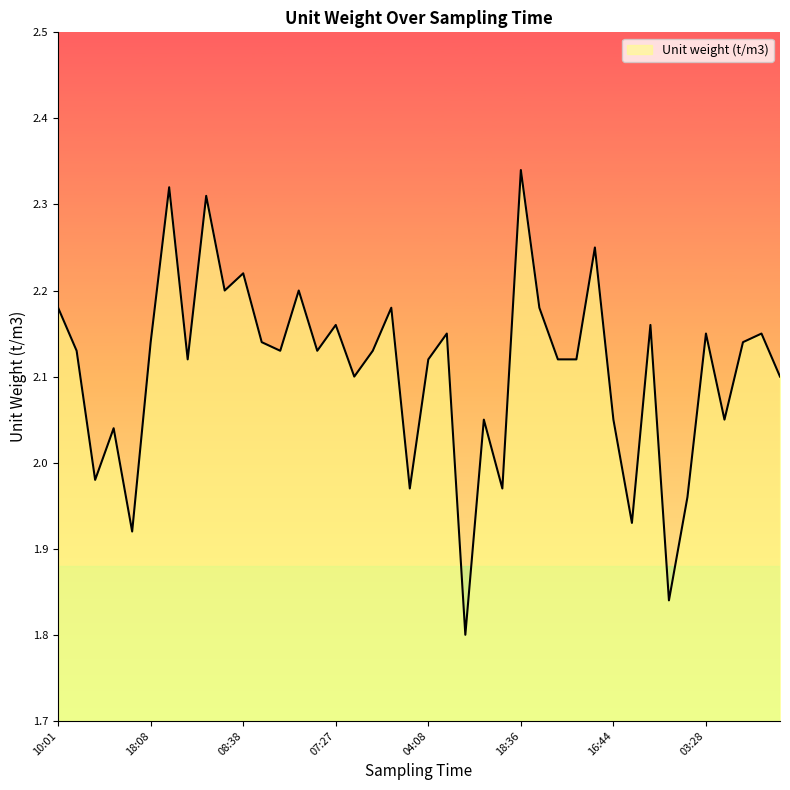

What is the difference between the maximum and minimum values?

0.5